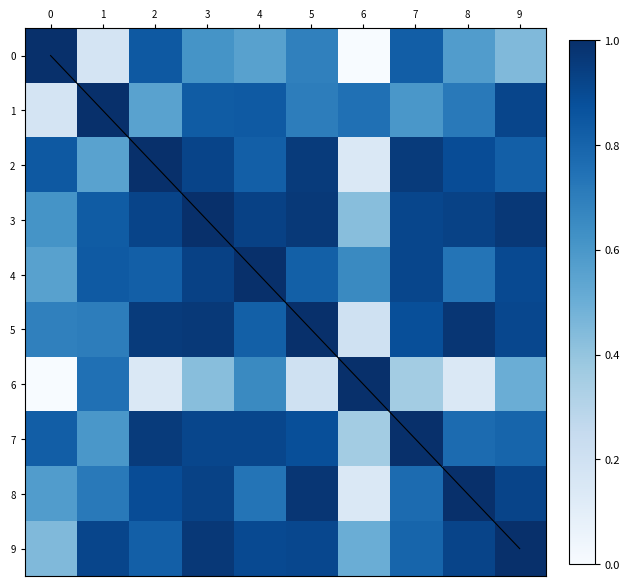

How many distinct data groups are displayed?

11